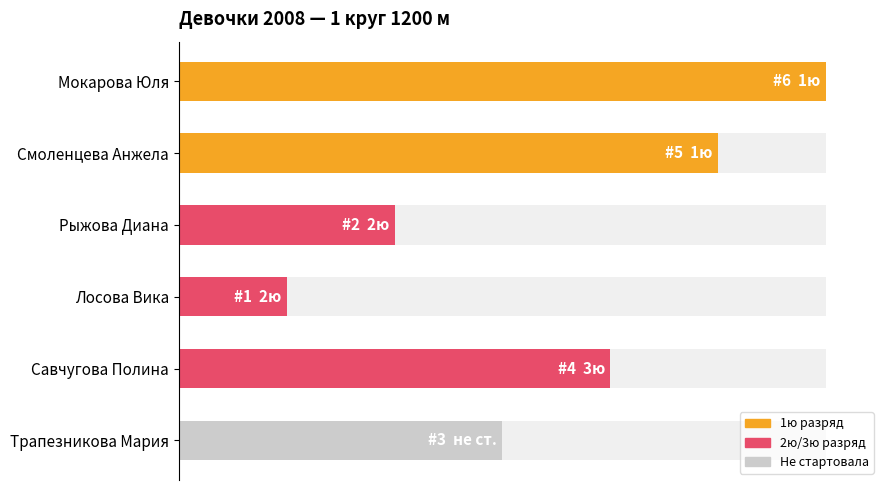

Reading left to right, extract all data points from this chart.

0=6	1=5	2=2	3=1	4=4	5=3